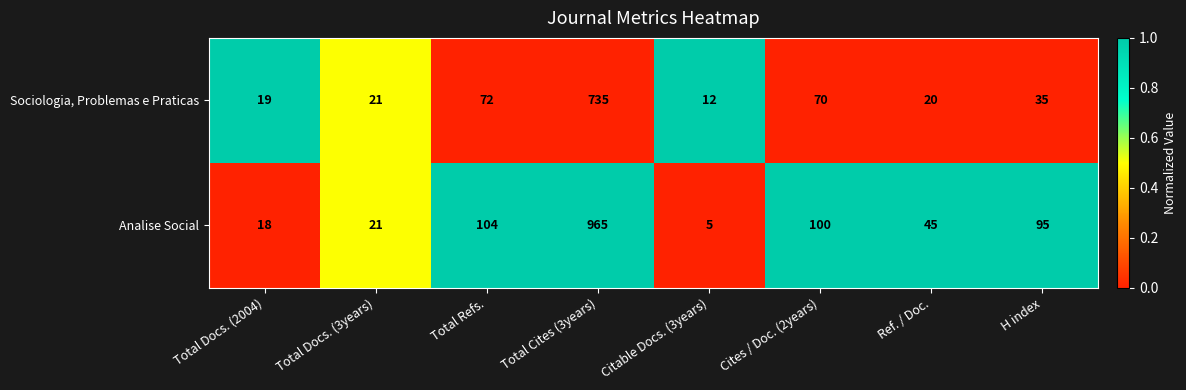

How many data points in Analise Social are less than 95?

4